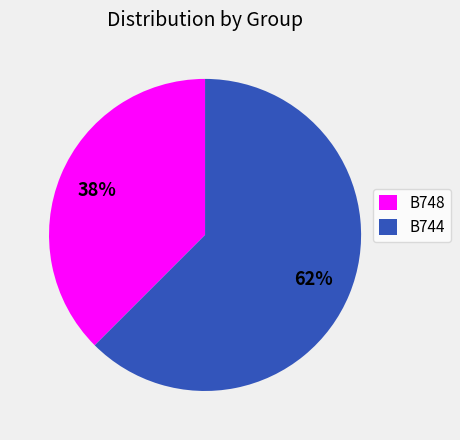

Combined, do B748 and B744 account for over 50%?

Yes